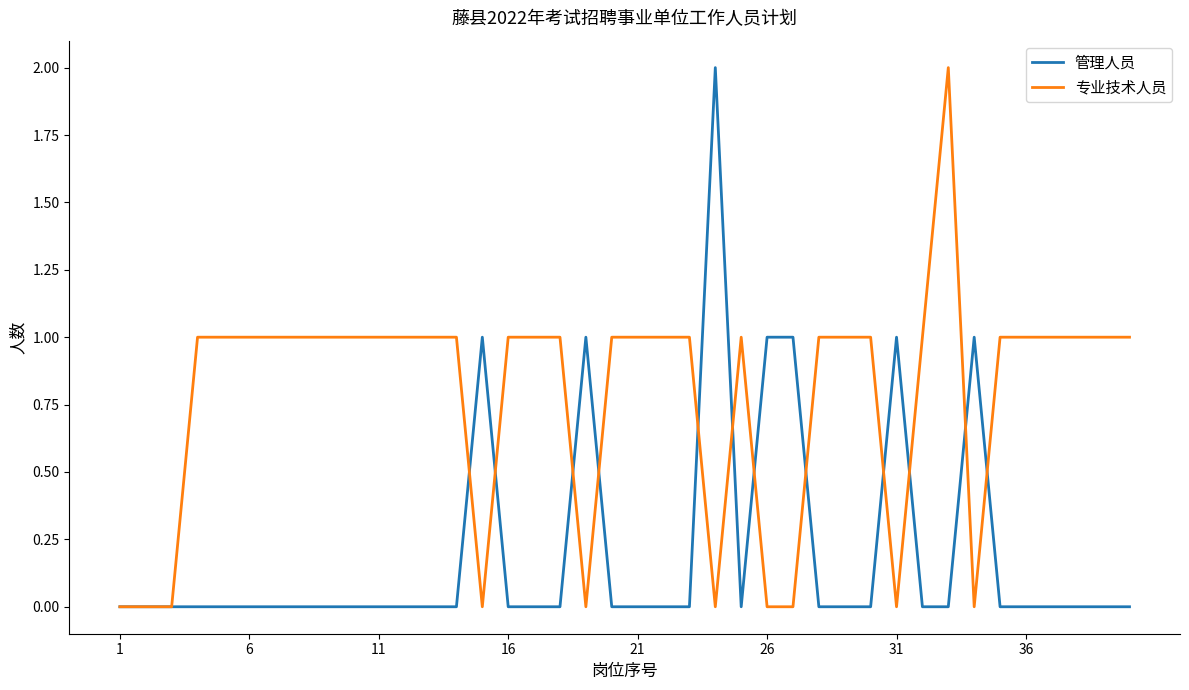

List the series in order of their overall mean, highest first.

专业技术人员, 管理人员